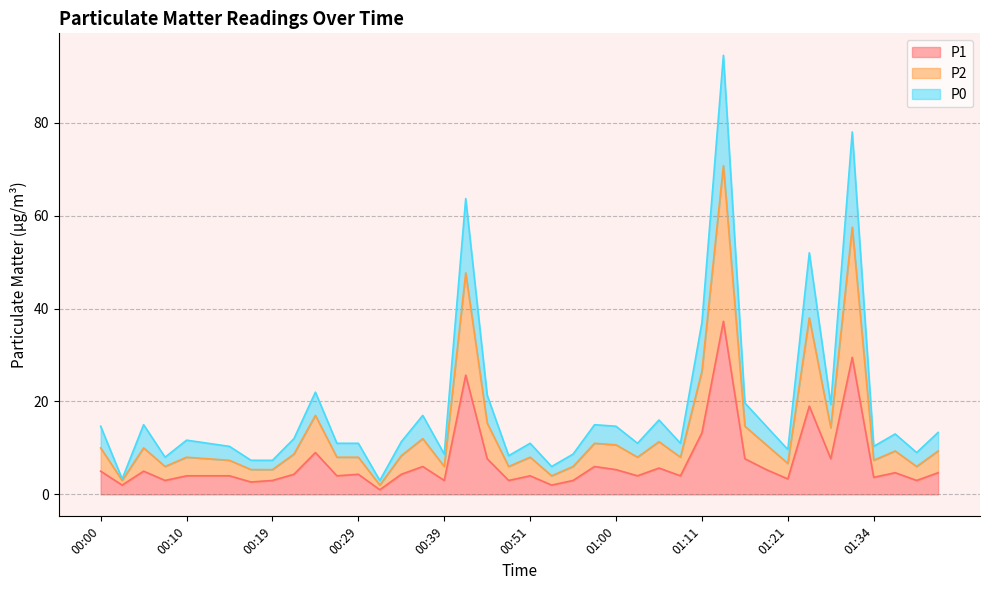

True or false: P0 has a value of 9.3 at 01:36.

True